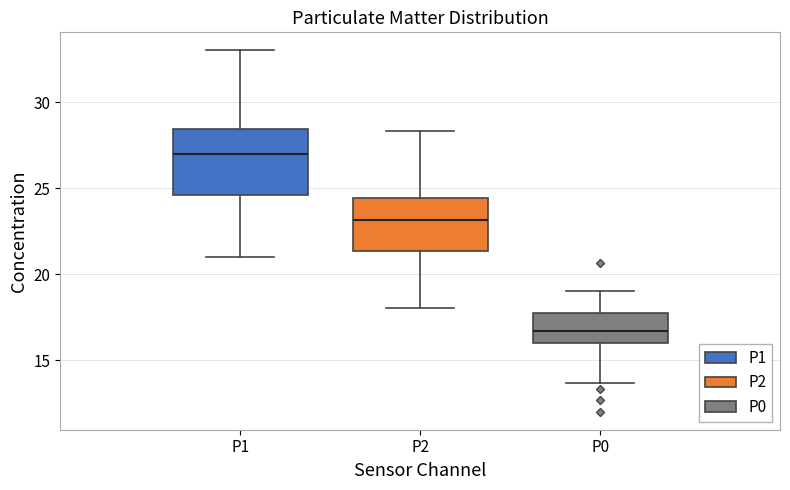

Reading left to right, transcribe this box plot: for each box, give where its median line is, the range the box spans, and where its two whiskers end, as read against the y-axis. The values are not printed on the chart, so give them approximately, as read against the axis.

P1: median 27.0, box 24.5 to 28.5, whiskers 21.0 to 33.0
P2: median 23.0, box 21.5 to 24.5, whiskers 18.0 to 28.5
P0: median 16.5, box 16.0 to 18.0, whiskers 13.5 to 19.0